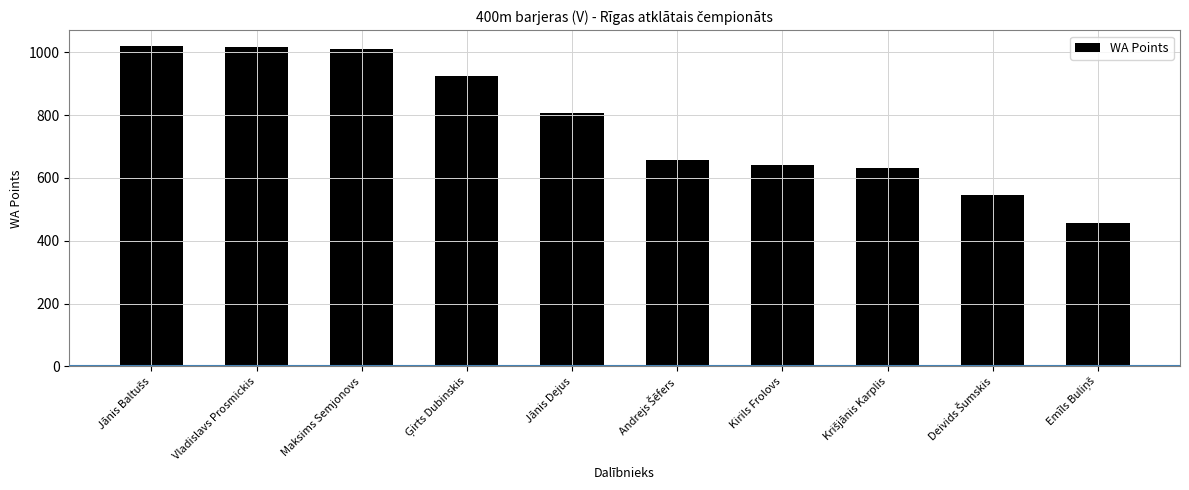

What is the average value?

771